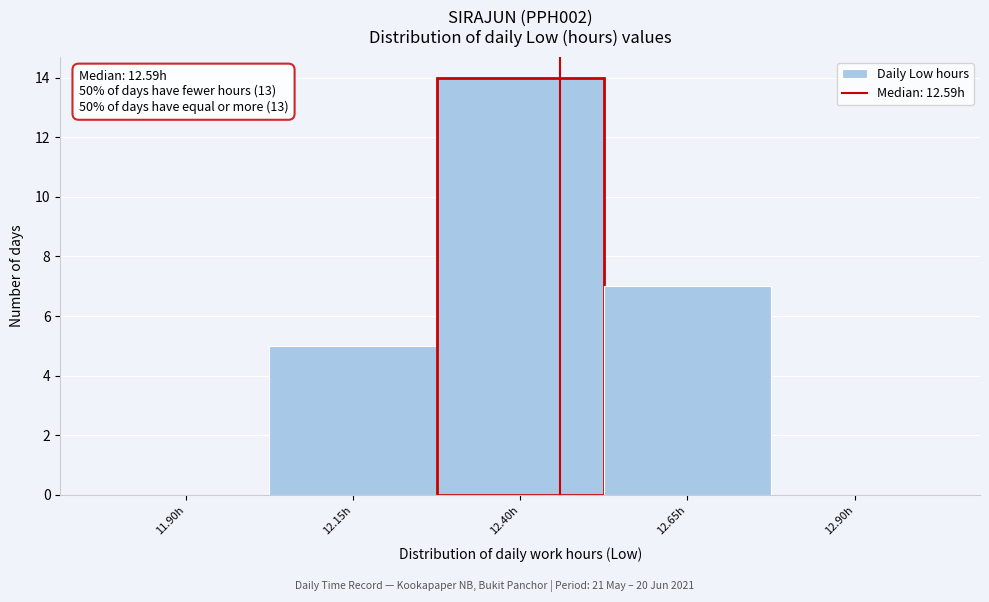

Reading left to right, list all the values displayed in this chart.

11.90h=0	12.15h=5	12.40h=14	12.65h=7	12.90h=0